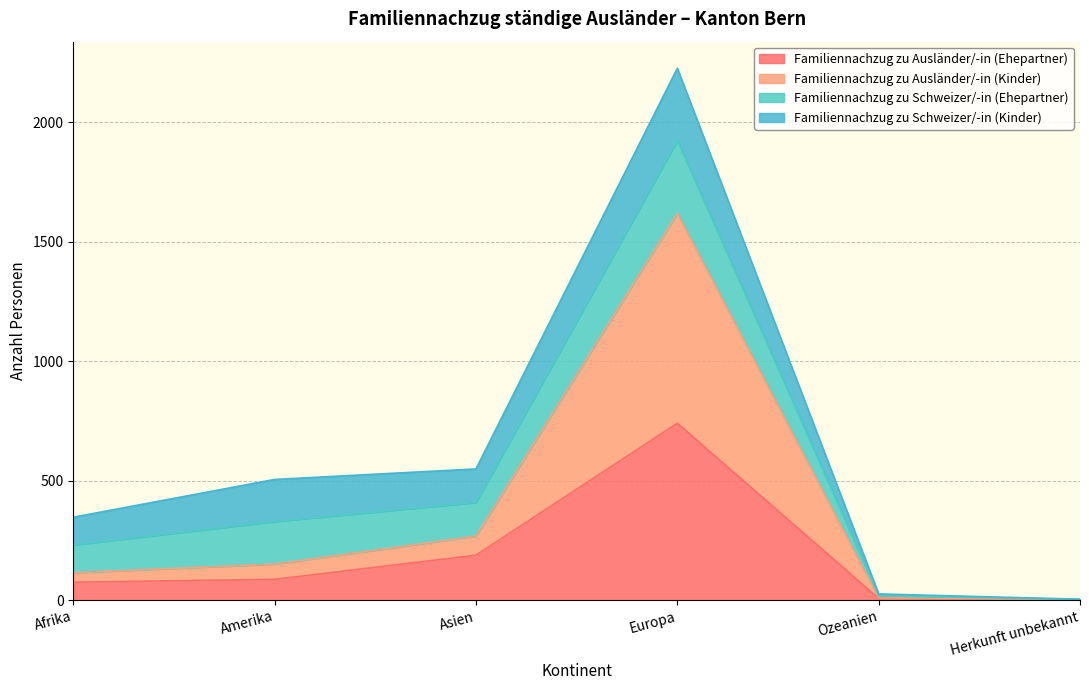

The value of Familiennachzug zu Ausländer/-in (Kinder) at Europa is 727. True or false?

False